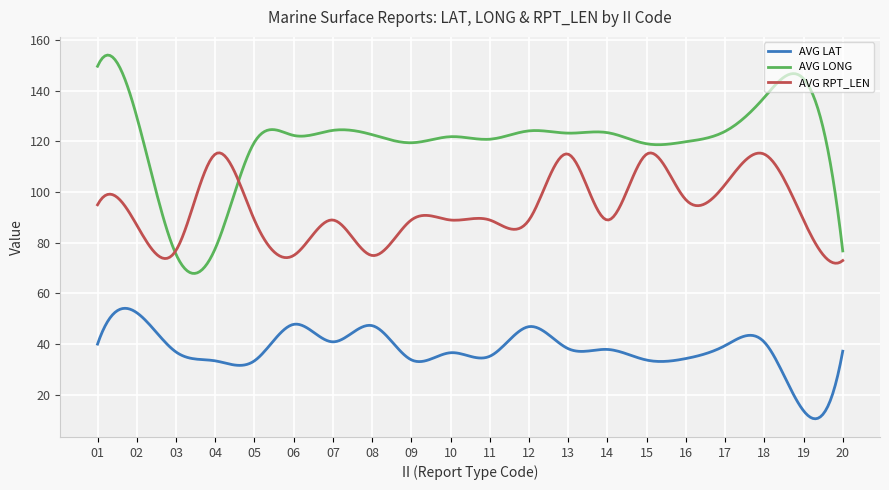

How many intersections are there between AVG LONG and AVG RPT_LEN?

2